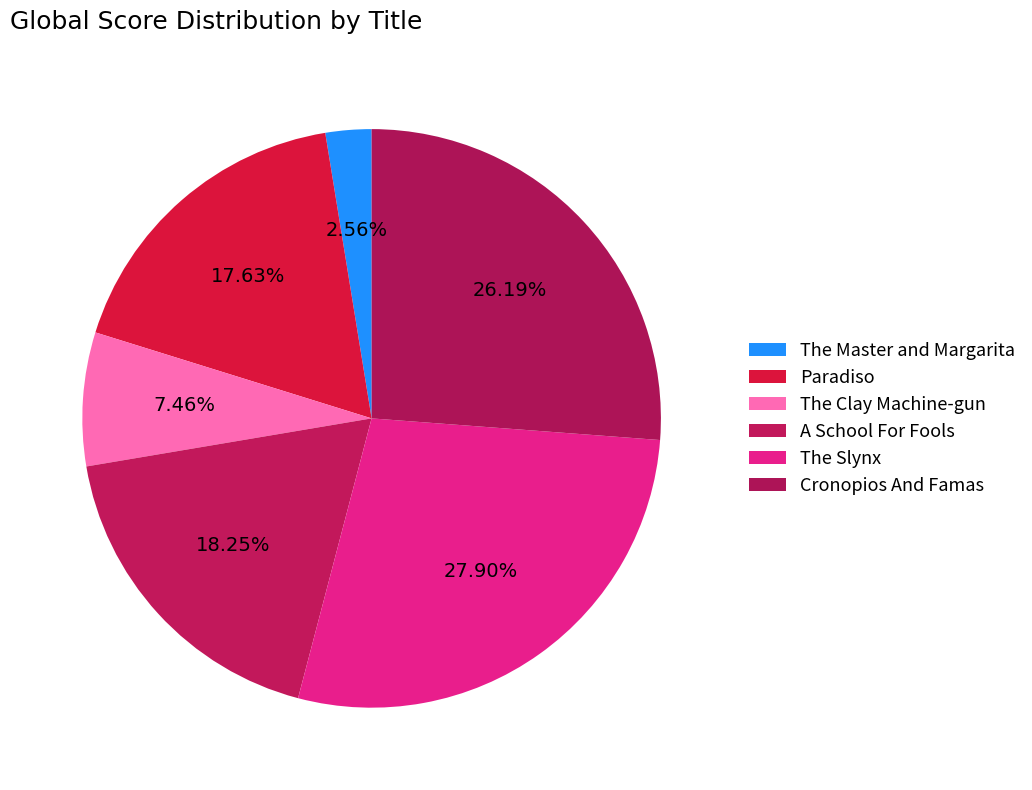

To the nearest percent, what percentage of the pie is Cronopios And Famas?

26%